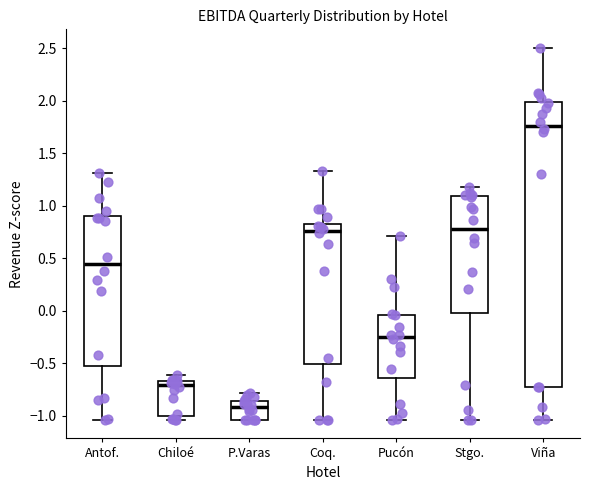

Which box's median line is the lowest?

P.Varas